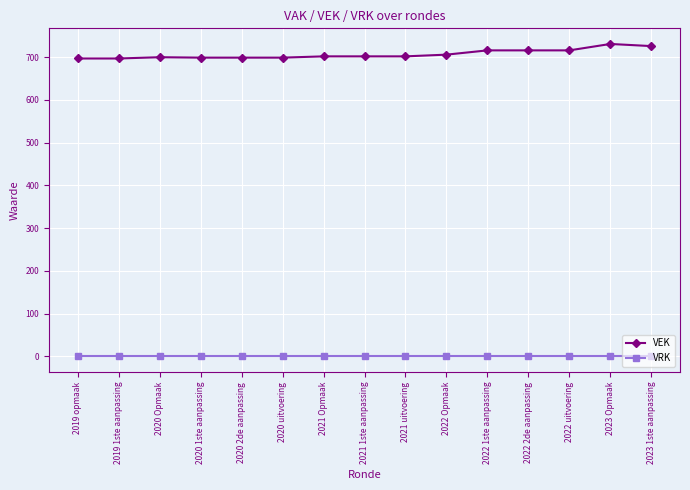

True or false: VEK has more than 0 interior local peaks.

True